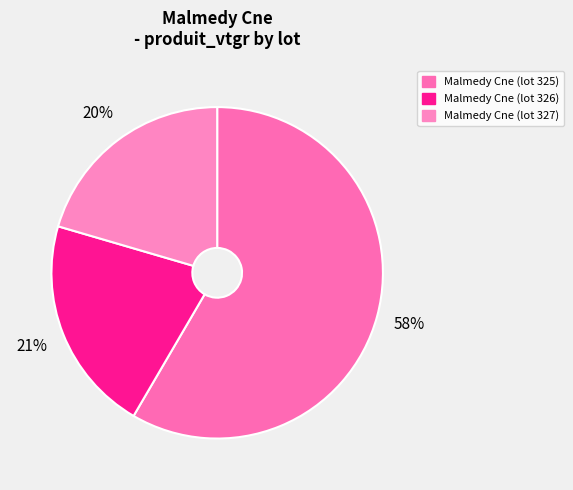

Is it true that Malmedy Cne (lot 326) is 32% of the pie?

False